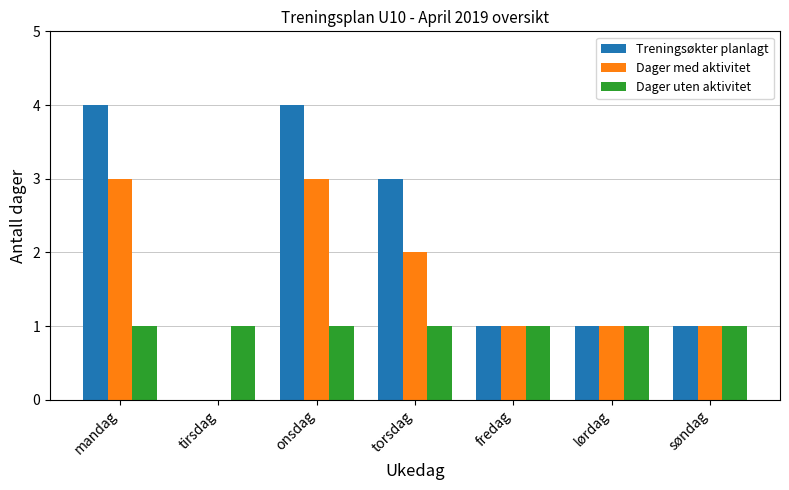

True or false: Dager uten aktivitet has a value of 2 at onsdag.

False